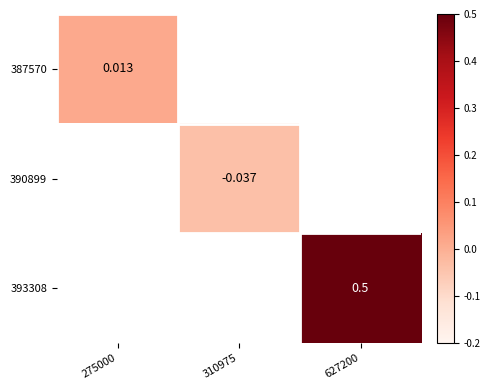

How many categories are shown in the chart?

3